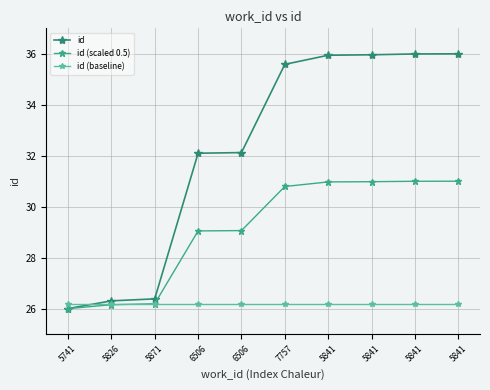

What is the sum of all id values?

322.4